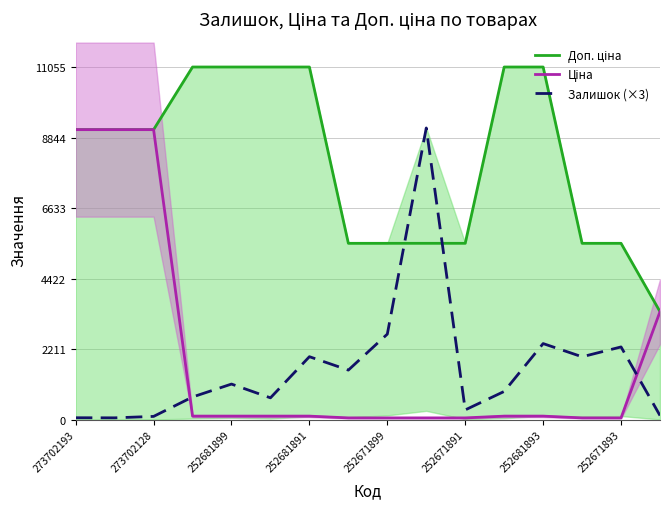

What is the average value of the Доп. ціна series?

8135.0